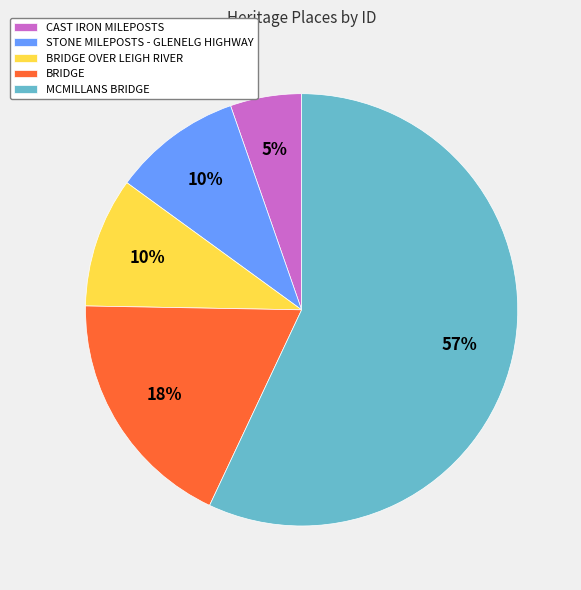

What is the ratio of the value at CAST IRON MILEPOSTS to the value at MCMILLANS BRIDGE?

0.1